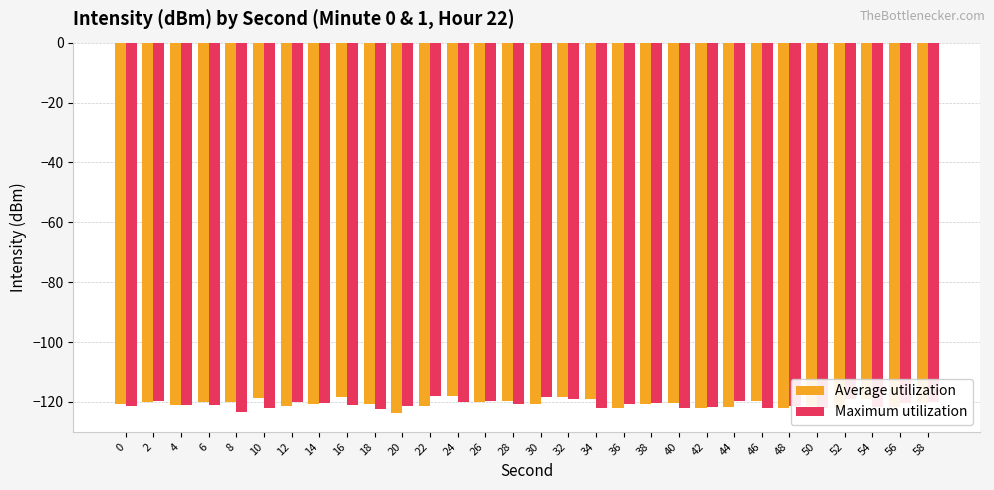

What are all the series names shown in the legend?

Average utilization, Maximum utilization